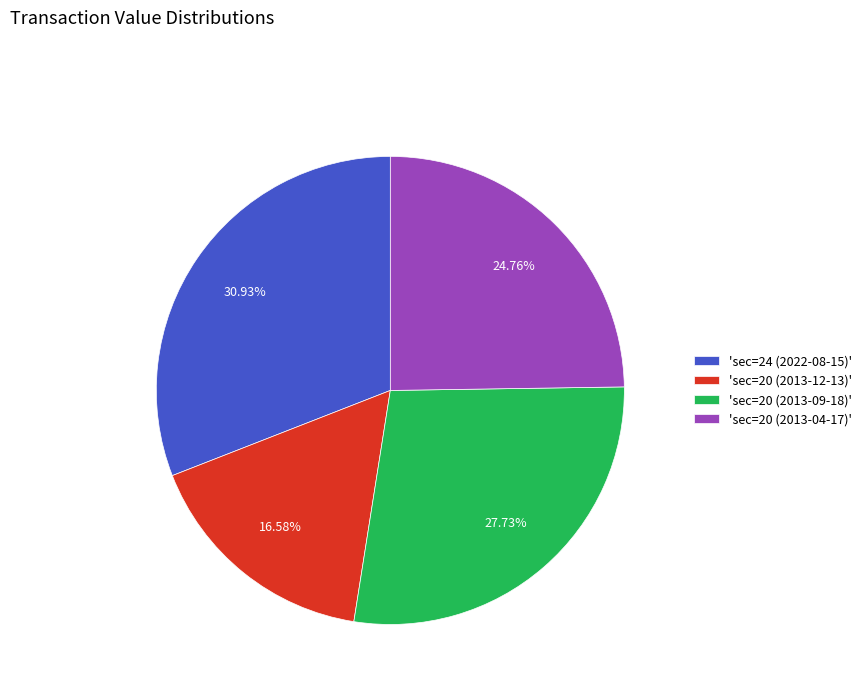

Does 'sec=20 (2013-04-17)' represent more than half of the total?

No